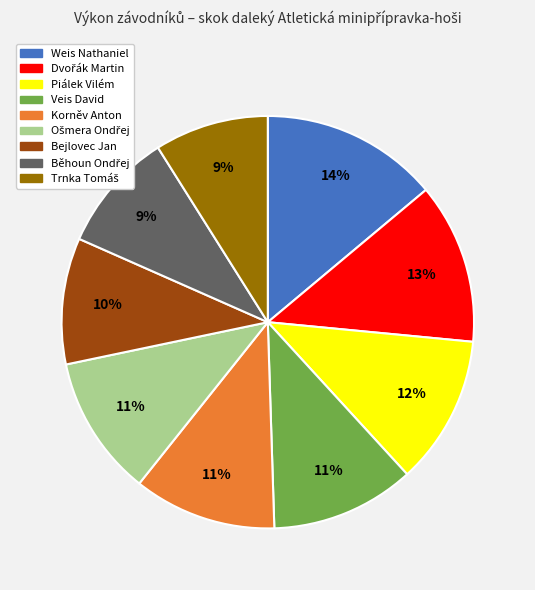

What percentage is the Piálek Vilém slice, to the nearest percent?

12%